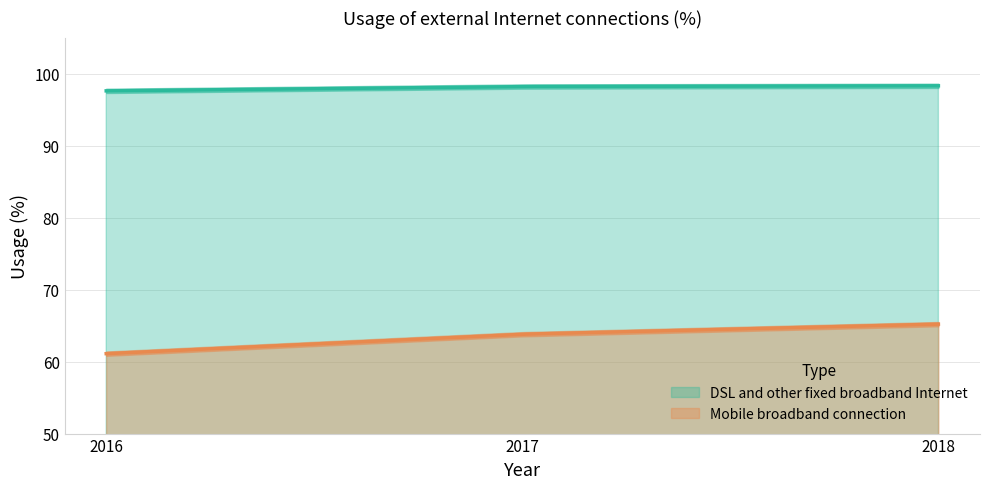

What is the spread (max minus min) of values at 2018?

33.1